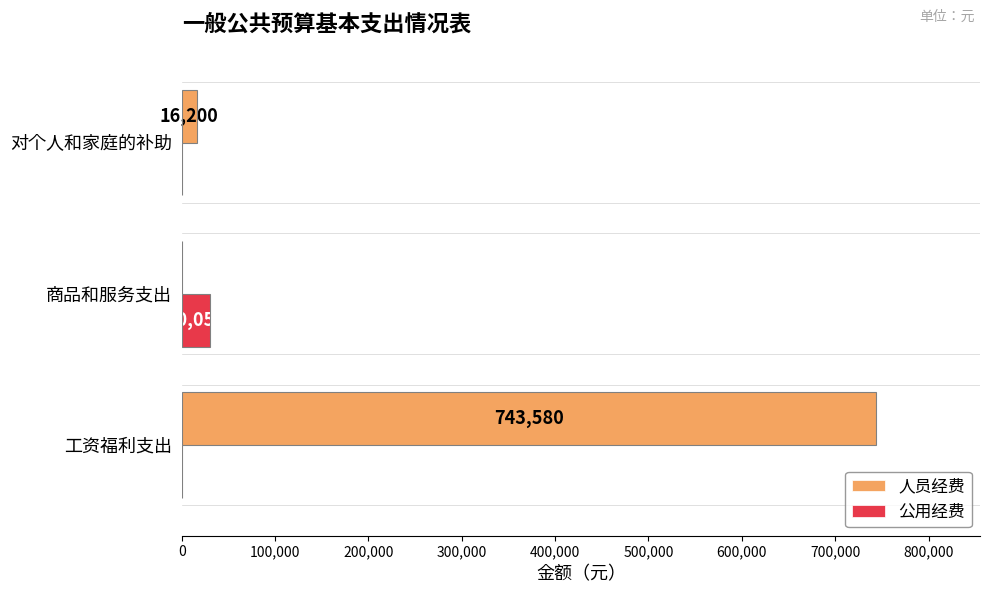

Which series has the largest total across all categories?

人员经费